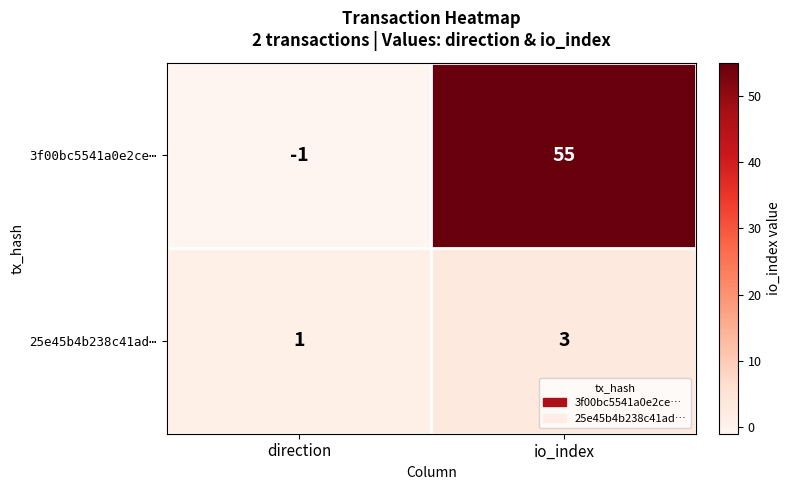

Reading right to left, extract all data points from this chart.

3f00bc5541a0e2ce⋯: io_index=55	direction=-1
25e45b4b238c41ad⋯: io_index=3	direction=1